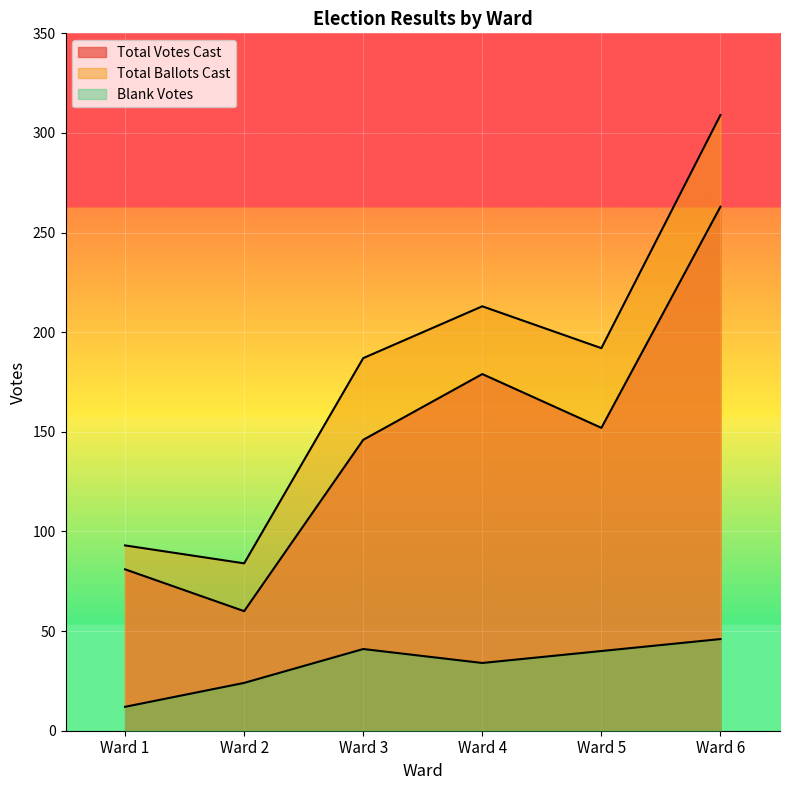

What is the difference between the Total Votes Cast values at Ward 4 and Ward 3?

33